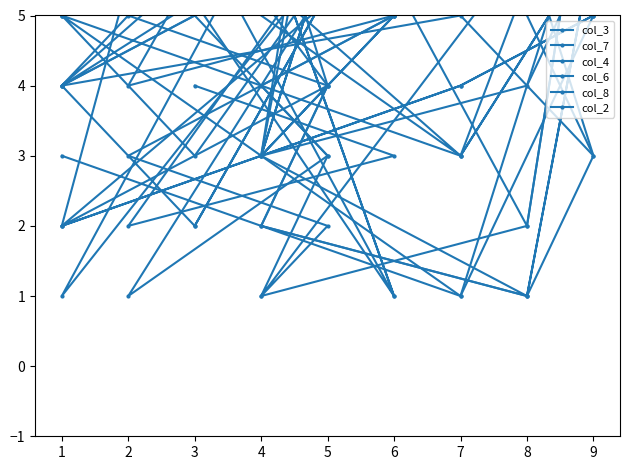

Which label corresponds to the largest value in the chart?

5